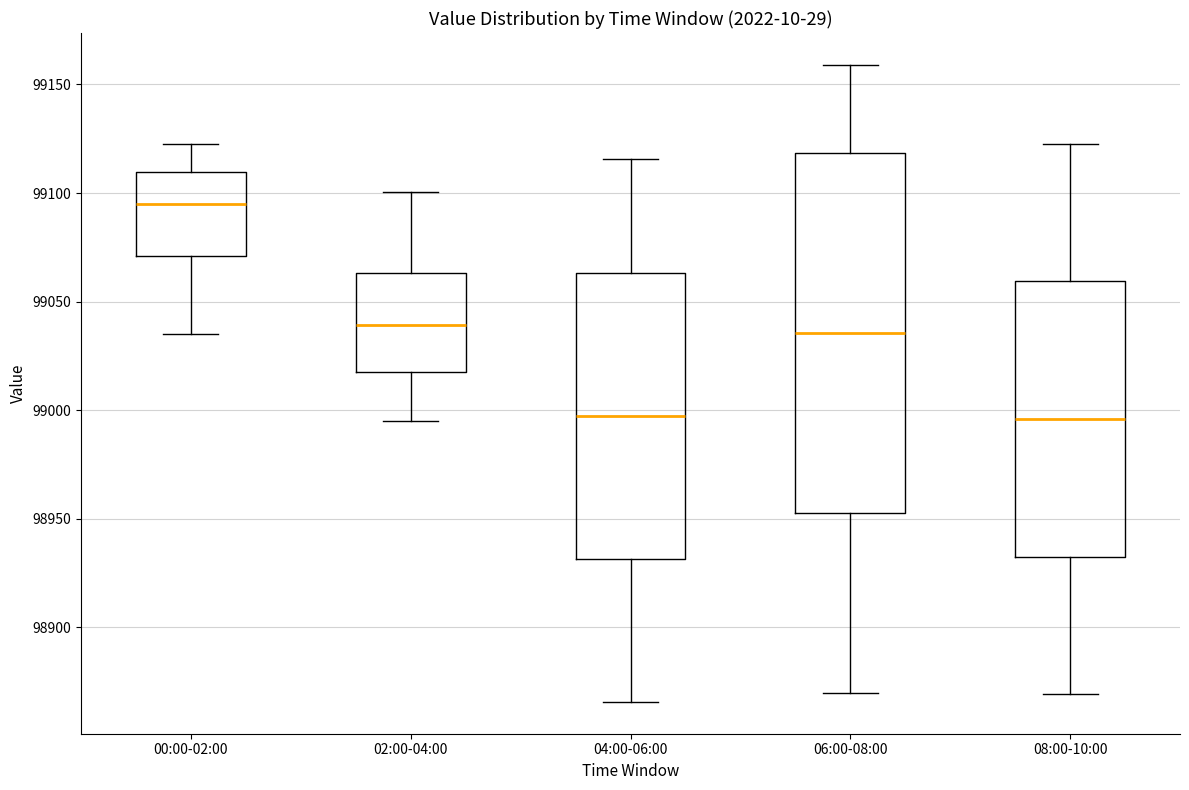

Comparing the boxes themselves (not the whiskers), which one is the tallest?

06:00-08:00